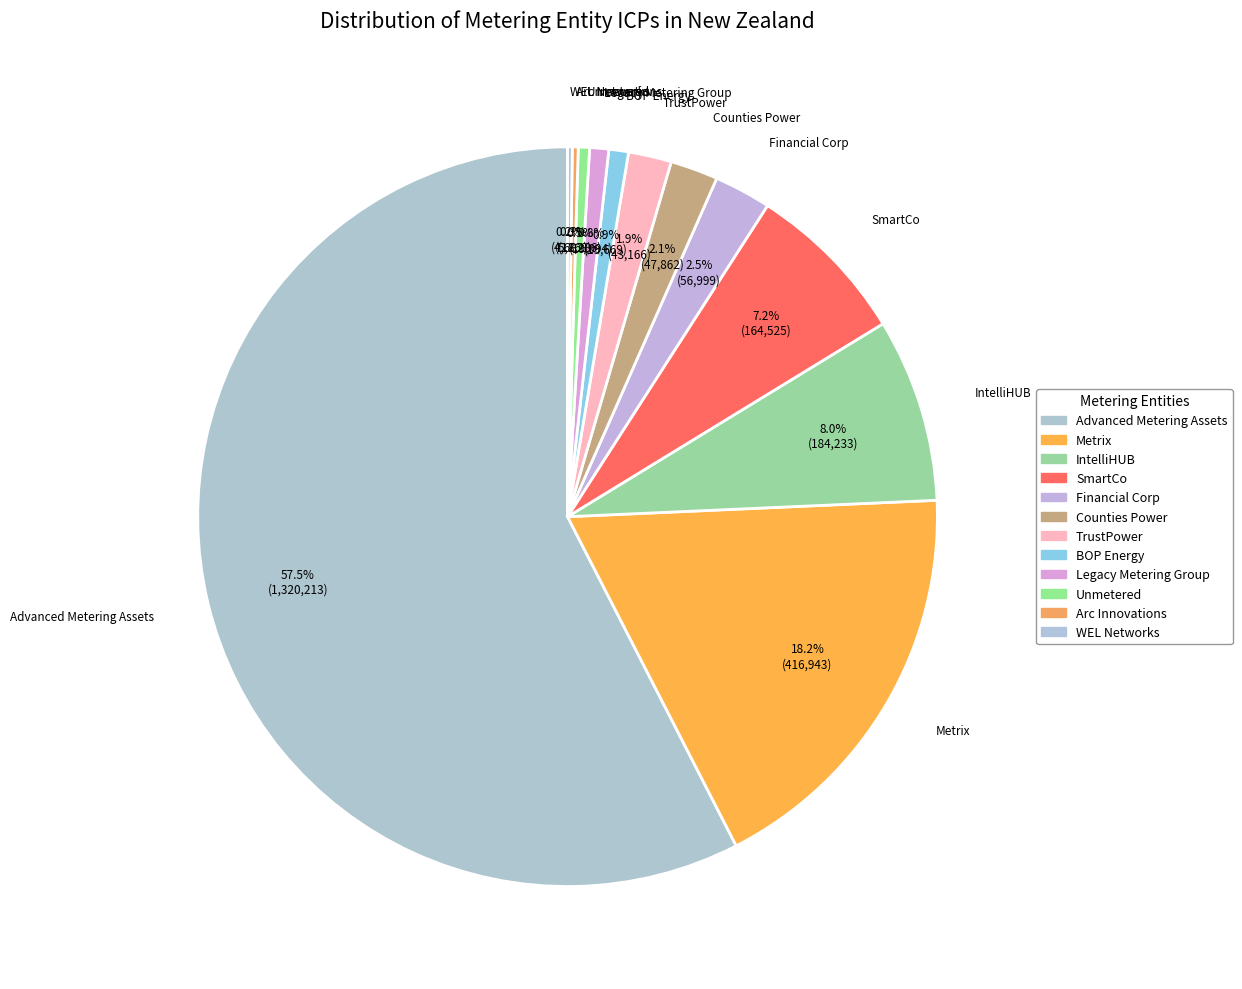

Between Counties Power and Unmetered, which is larger?

Counties Power